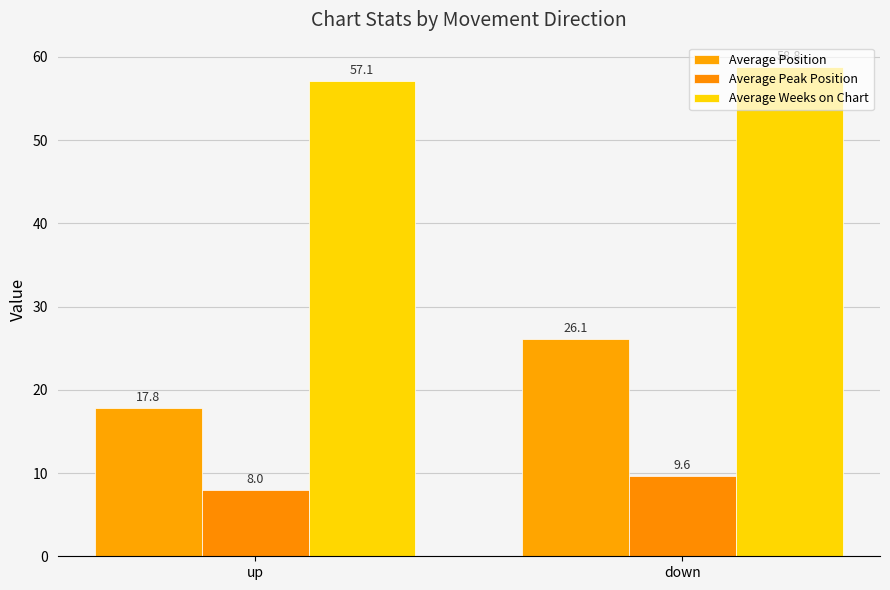

Reading left to right, list all the values displayed in this chart.

Average Position: up=17.8	down=26.1
Average Peak Position: up=8.0	down=9.6
Average Weeks on Chart: up=57.1	down=58.8